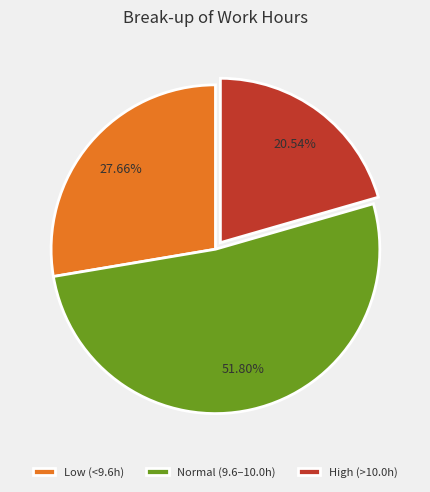

How many slices are in this pie chart?

3